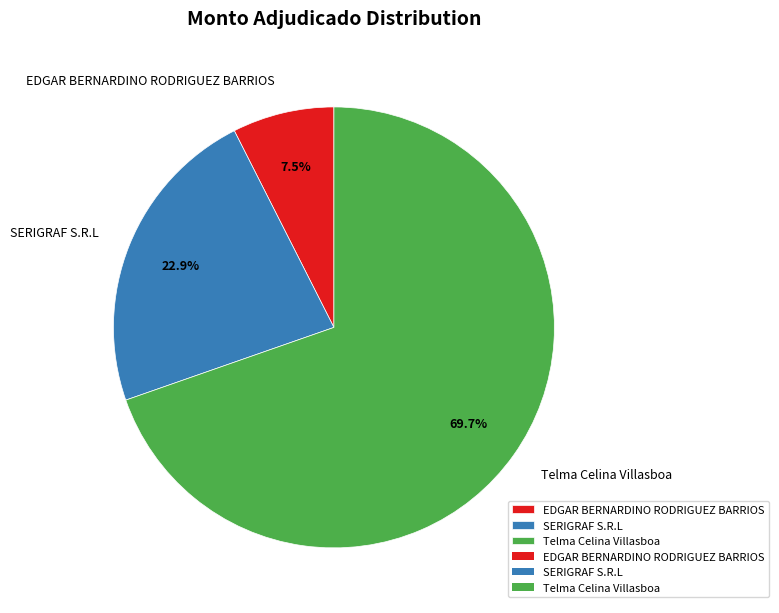

To the nearest percent, what is the combined percentage of Telma Celina Villasboa and SERIGRAF S.R.L?

93%